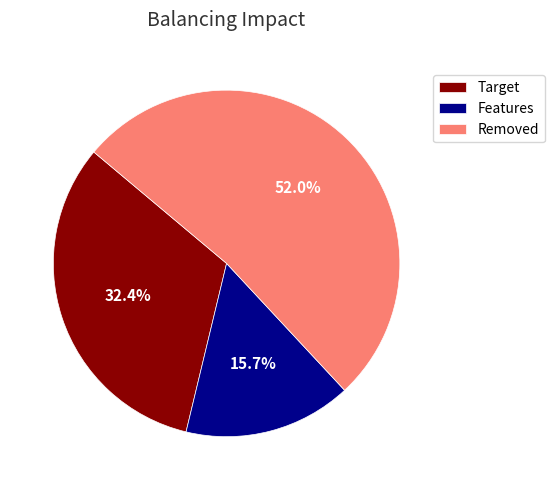

How many segments does this pie chart have?

3